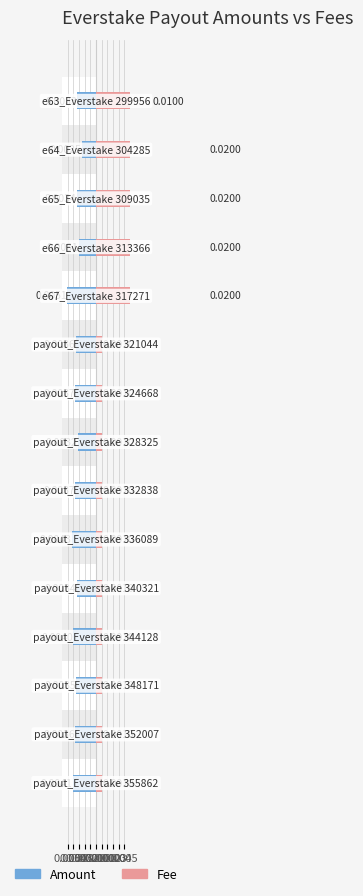

Count the Fee values in the range 1 to 20.

15